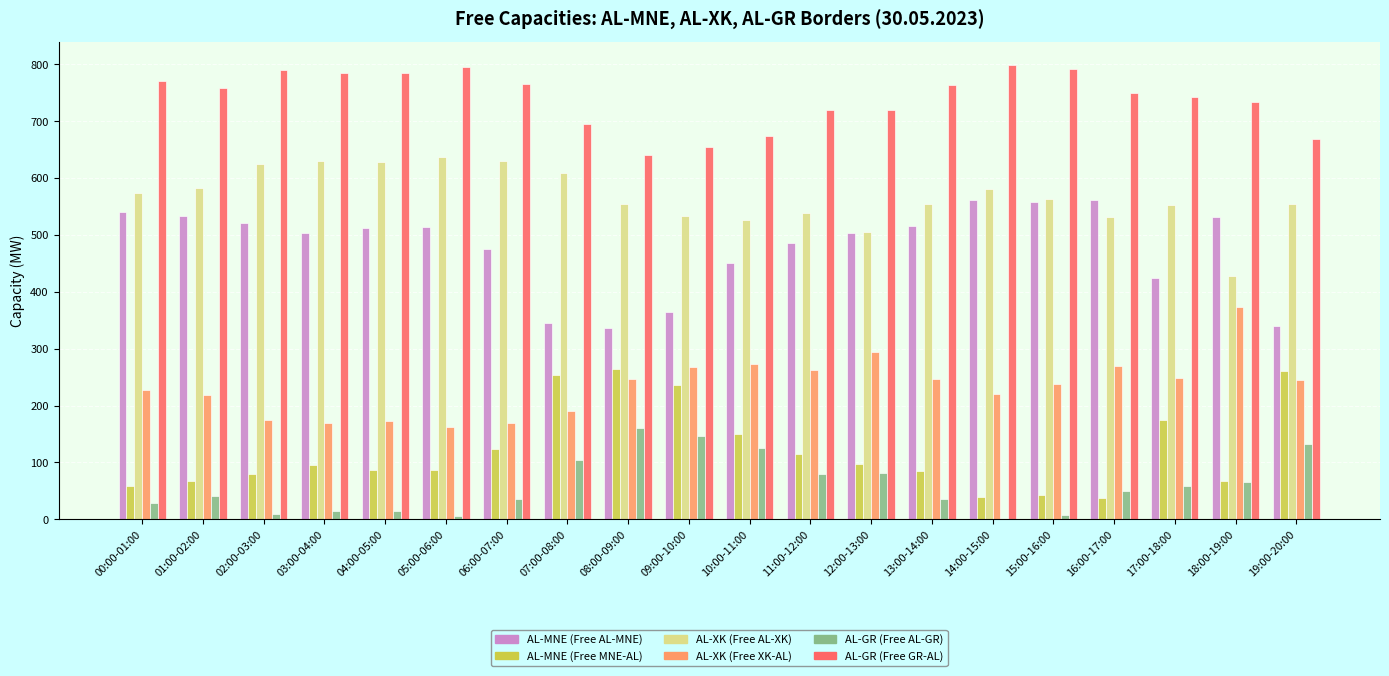

Read the AL-MNE (Free AL-MNE) value at 09:00-10:00, to the nearest 10.

360